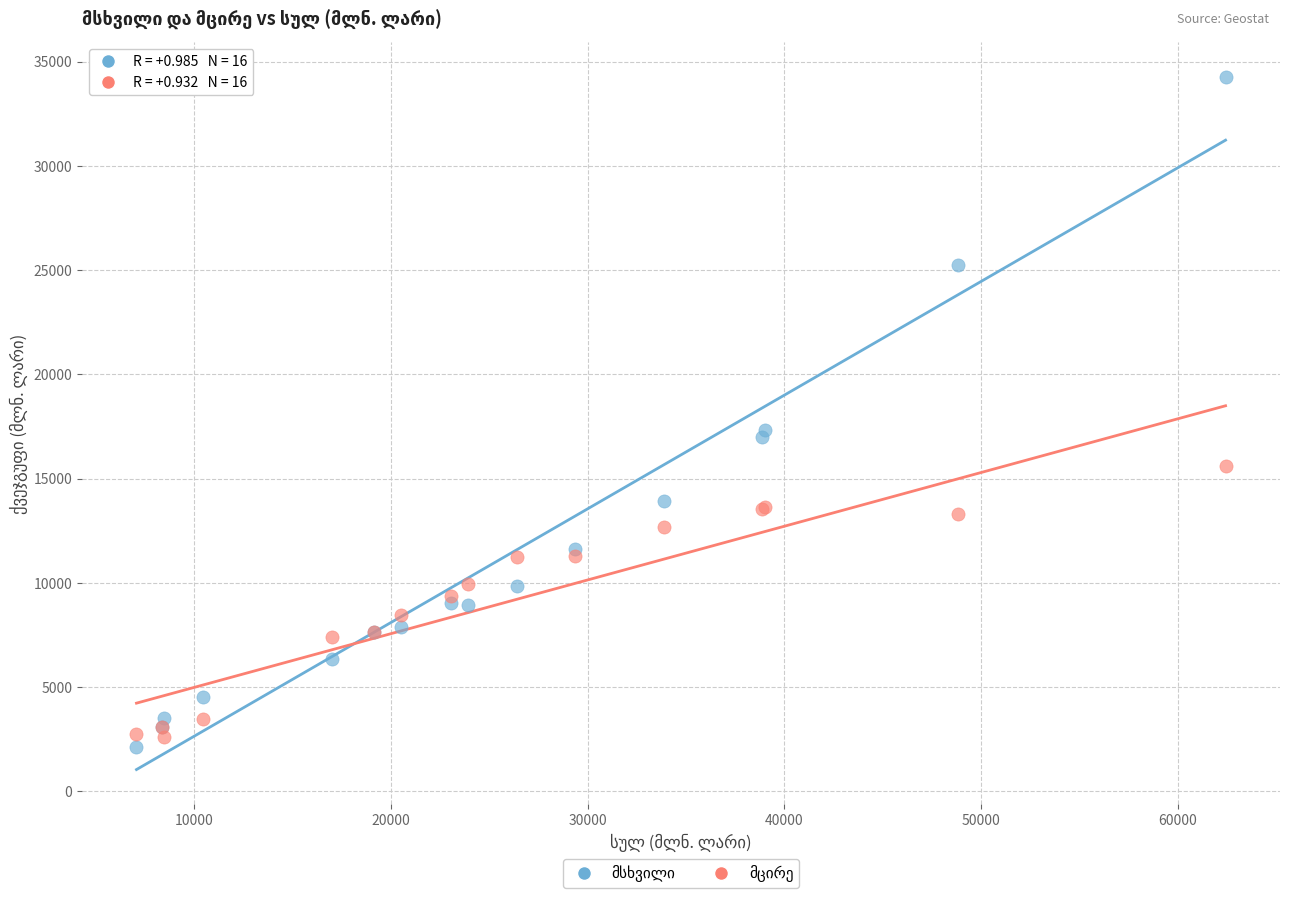

What is the X range (max minus min) for the scatter plot?

55349.7